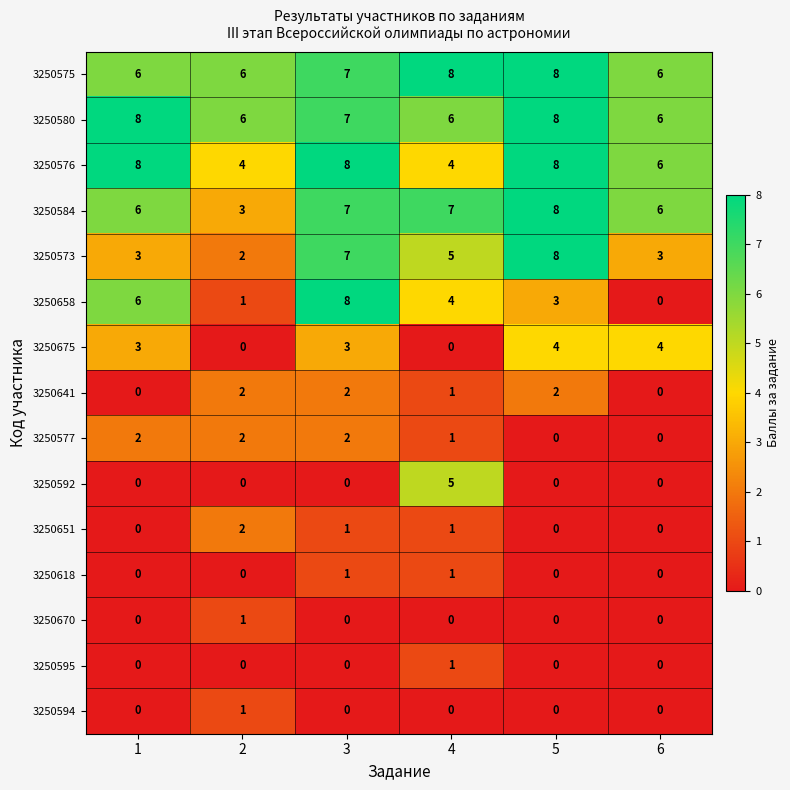

At which category is the sum across all series the highest?

3